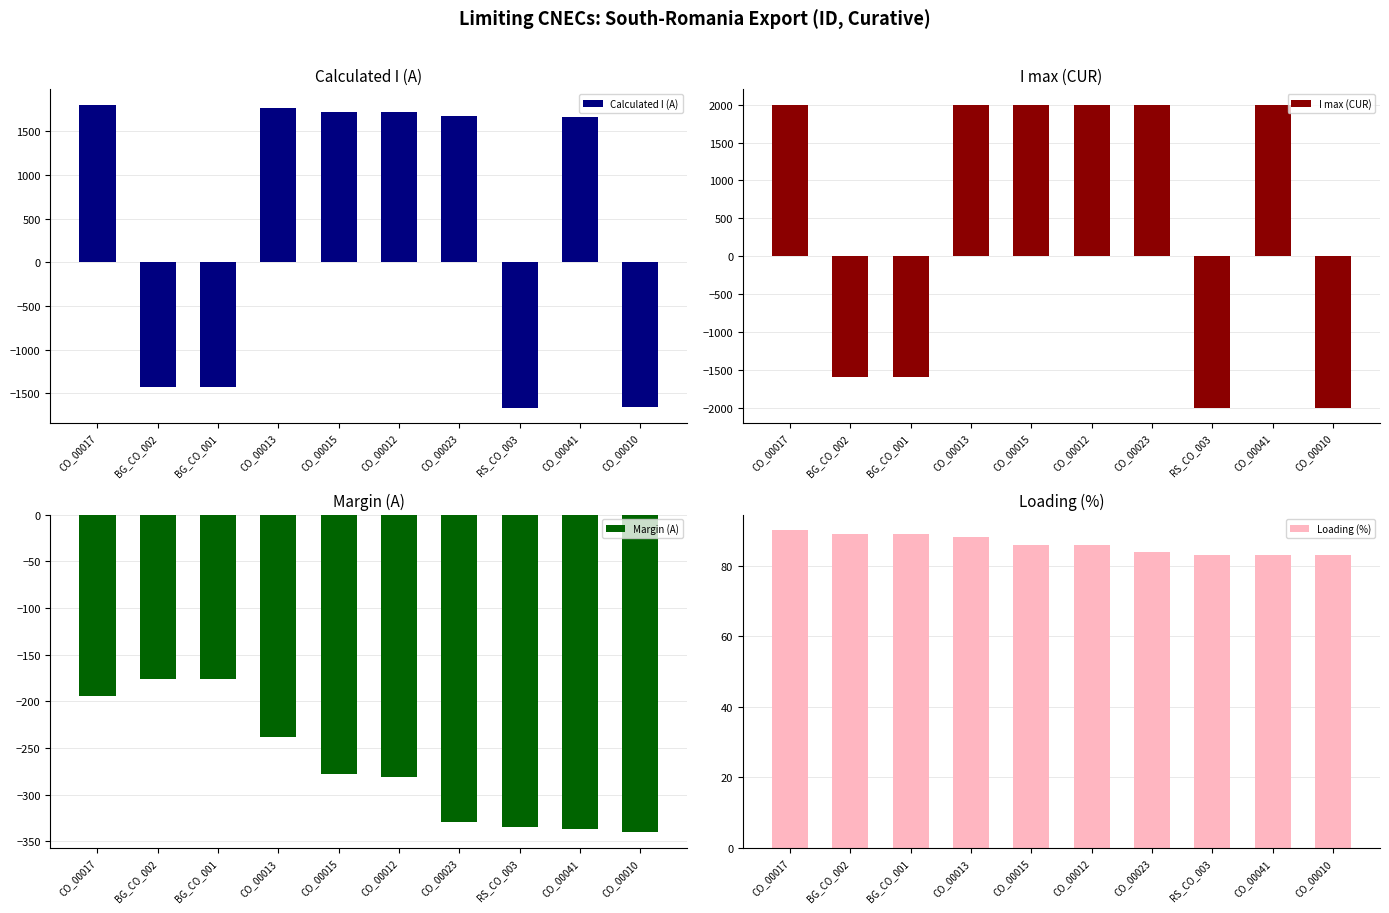

What is the approximate value of Calculated I (A) at CO_00012, to the nearest 100?

1700